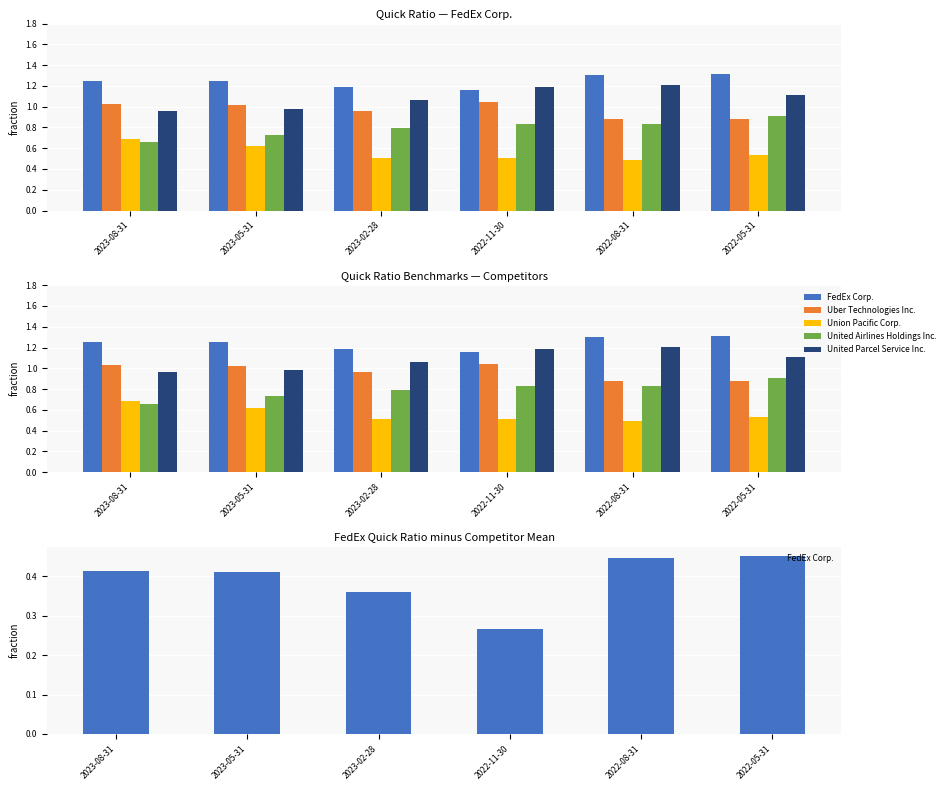

What is the value of the United Airlines Holdings Inc. bar at the 3rd from the left?

0.8